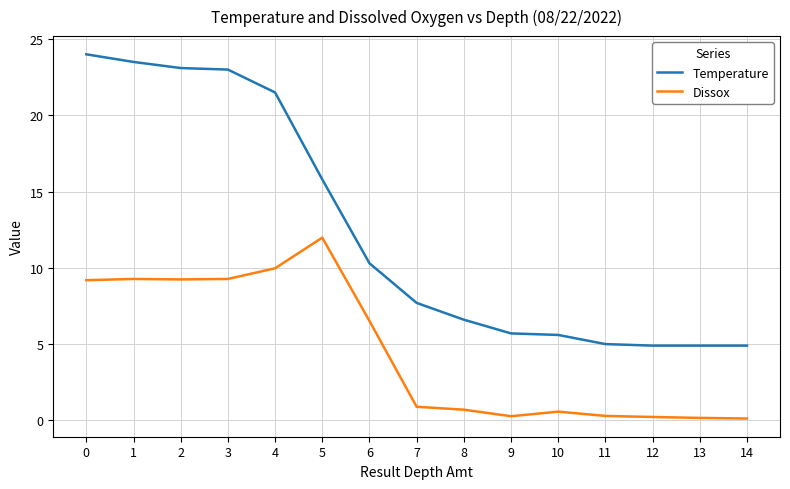

What are all the series names shown in the legend?

Temperature, Dissox